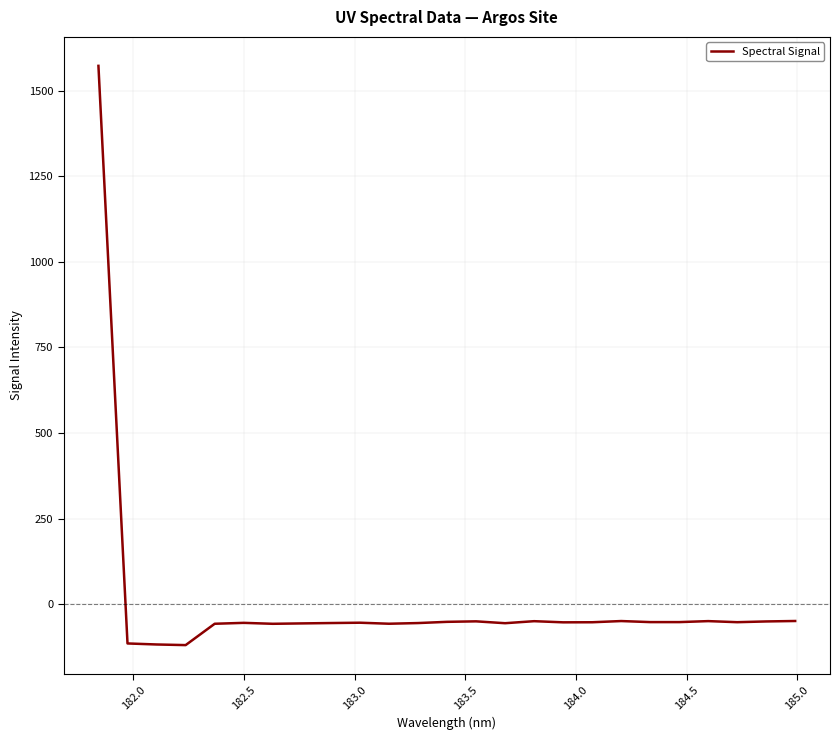

What is the difference between the maximum and minimum values?

1691.2